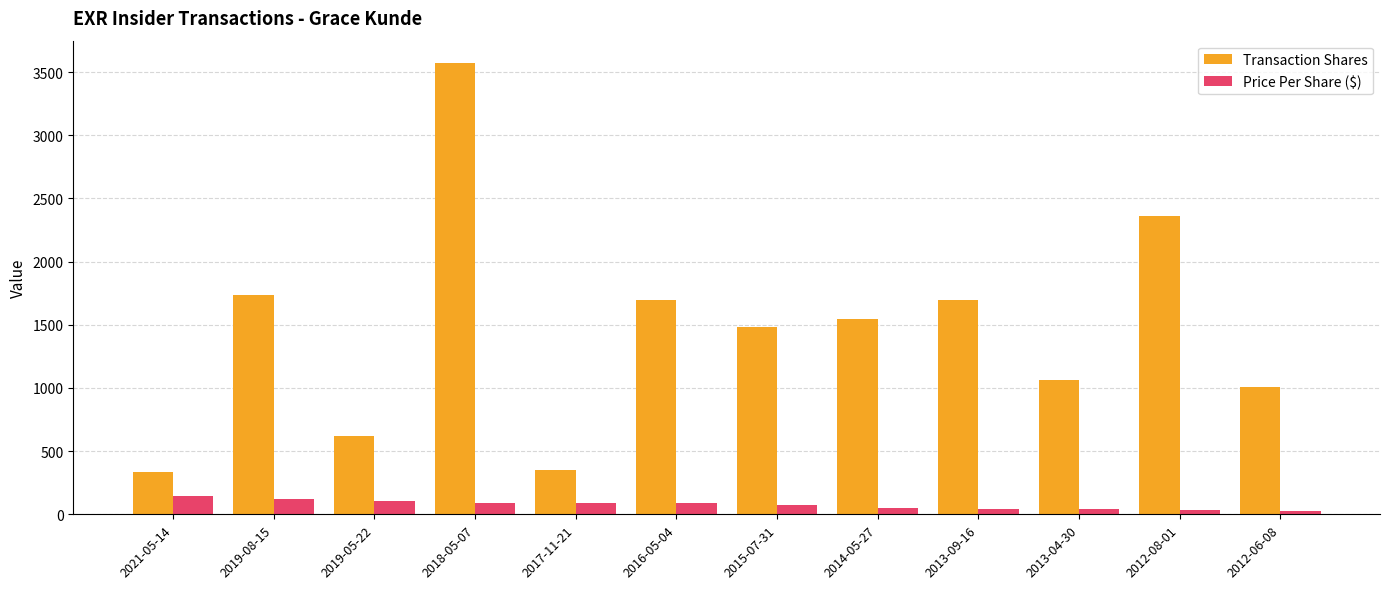

What is the total value across all series at 2012-08-01?

2390.0